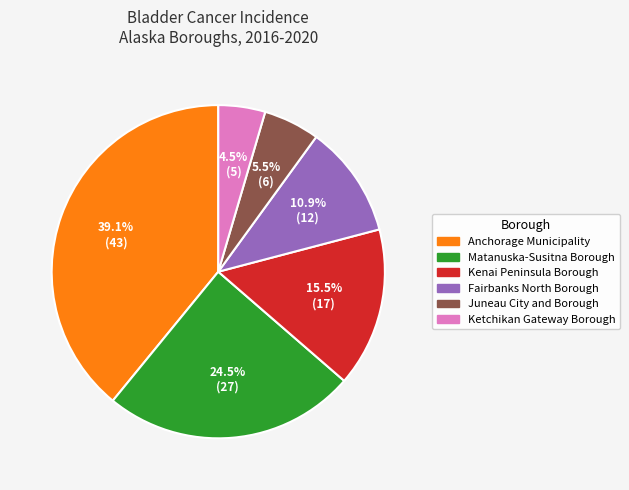

Approximately how many times larger is the value at Matanuska-Susitna Borough compared to Kenai Peninsula Borough?

1.6